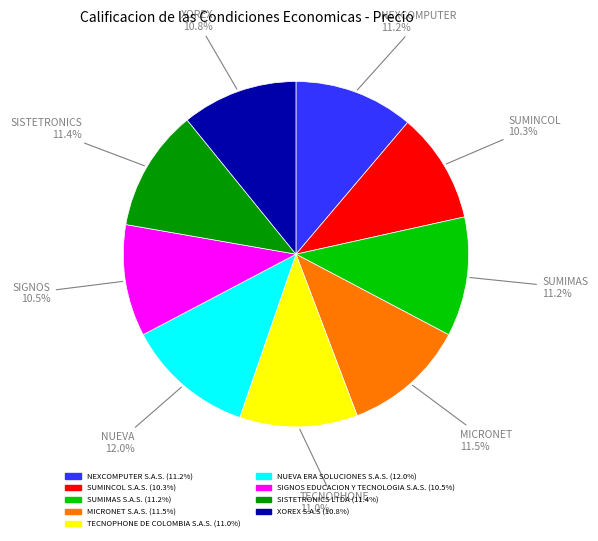

What percentage do SUMIMAS S.A.S. and NUEVA ERA SOLUCIONES S.A.S. together represent?

23.2%